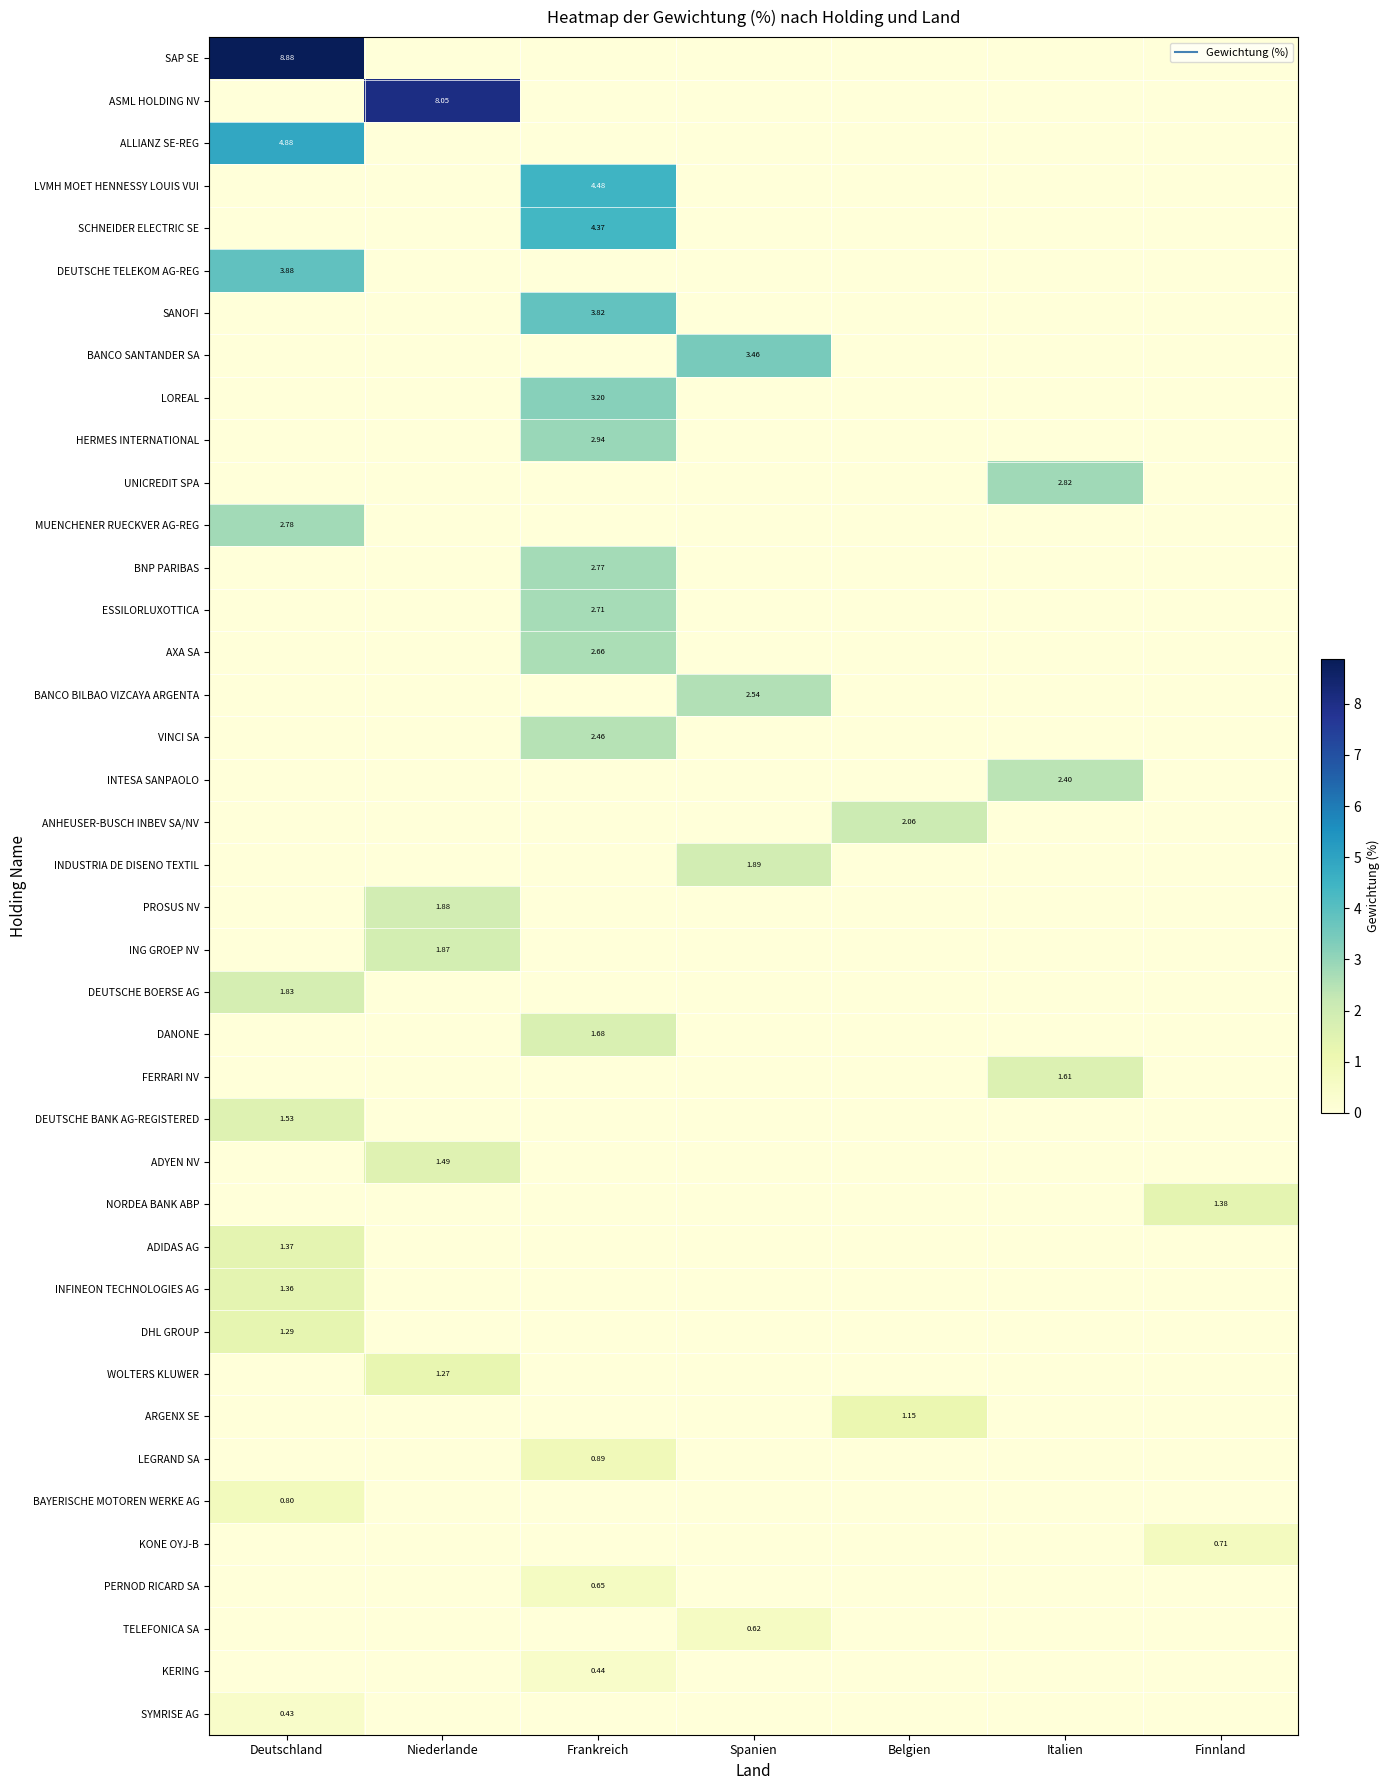

Which series changed the most between Niederlande and Finnland?

ASML HOLDING NV